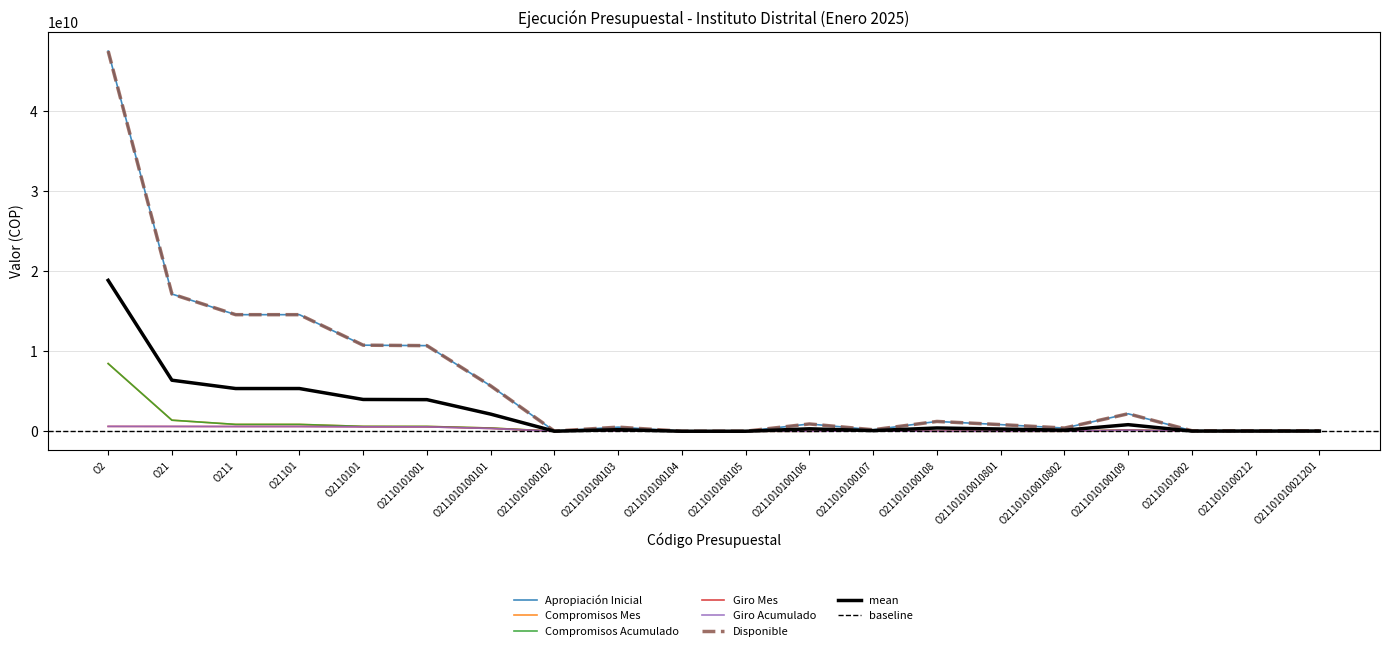

Rank the series at O2 from lowest to highest value.

Giro Mes, Giro Acumulado, Compromisos Mes, Compromisos Acumulado, Apropiación Inicial, Disponible